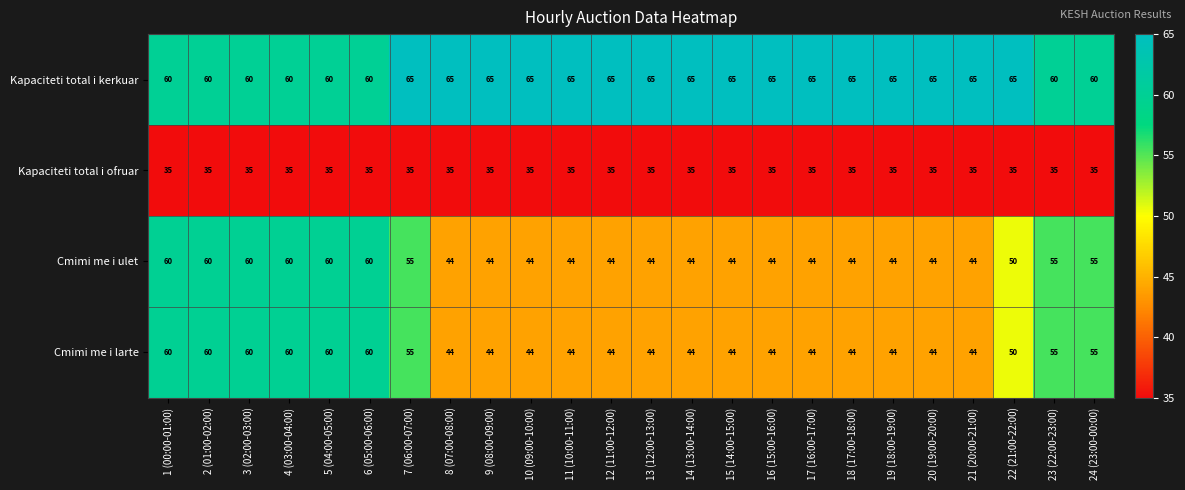

At how many categories does at least one series exceed 37?

24